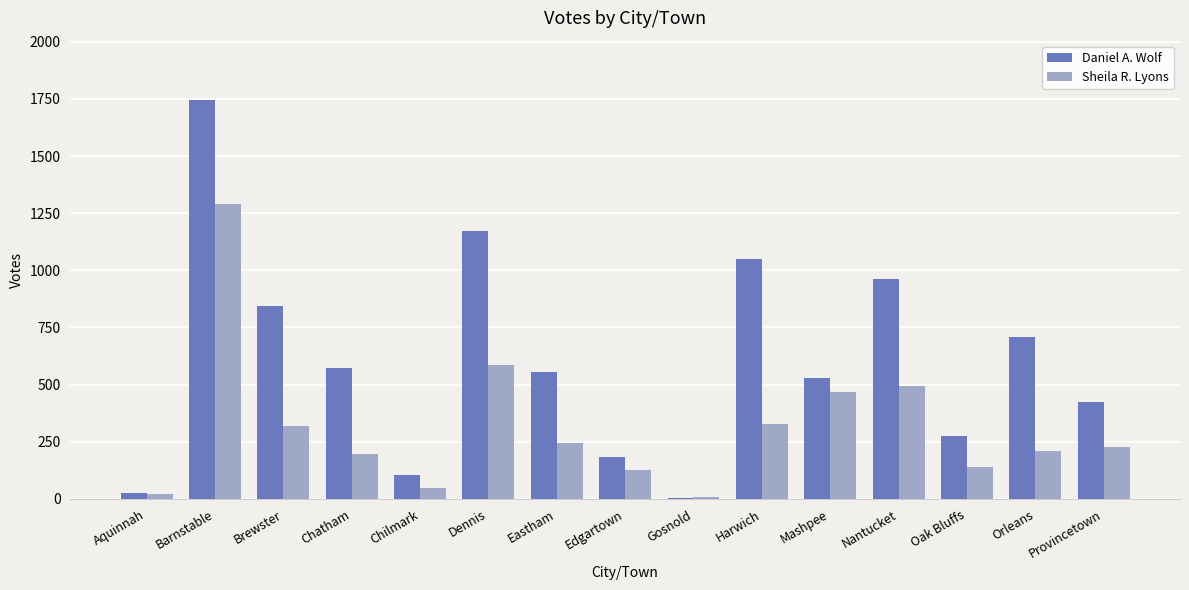

Which series has the widest spread of values?

Daniel A. Wolf